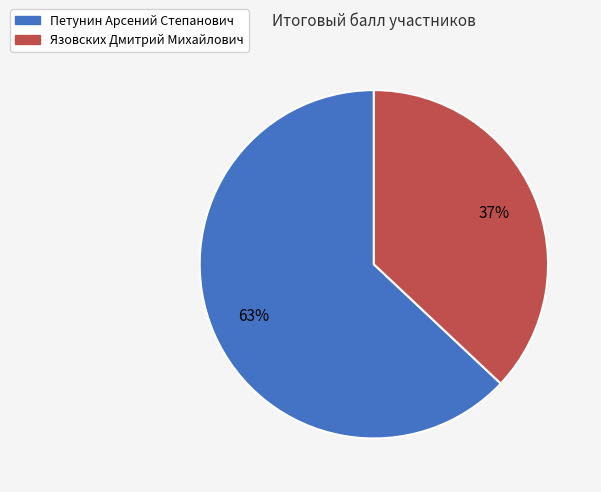

To the nearest percent, what is the difference between the Язовских Дмитрий Михайлович and Петунин Арсений Степанович slice percentages?

26%